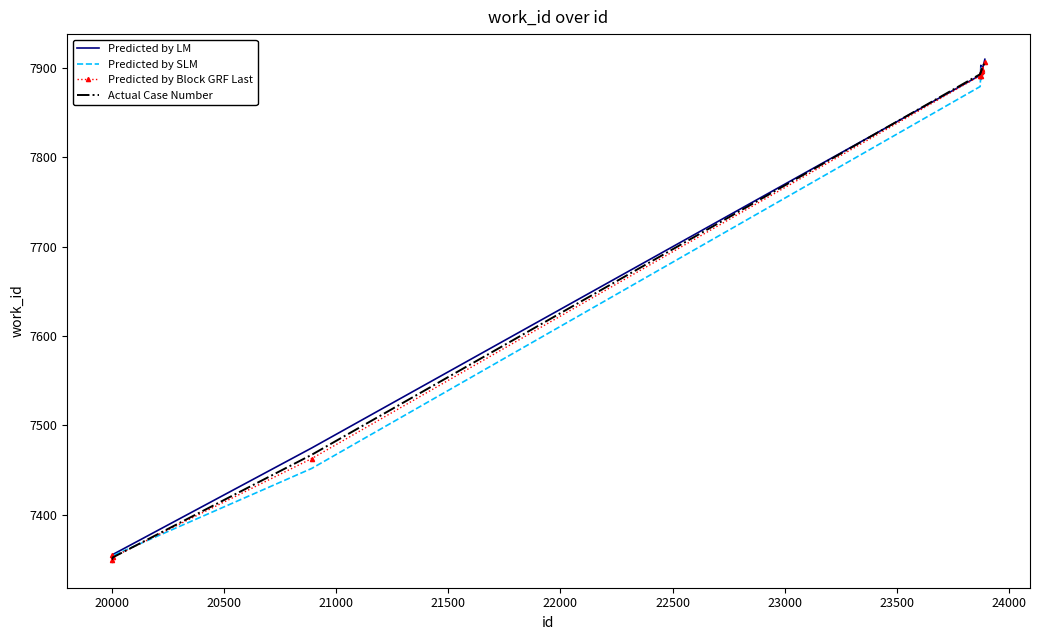

What is the lowest value of the Predicted by SLM series?

7346.3